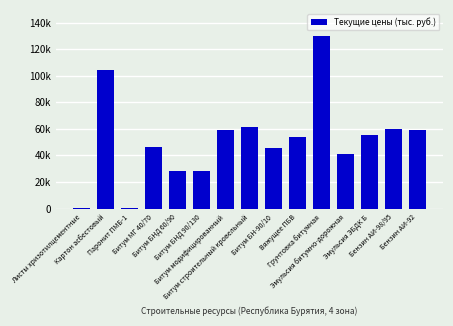

List the labels in order of value, smallest first.

Паронит ПМБ-1, Листы хризотилцементные, Битум БНД 90/130, Битум БНД 60/90, Эмульсия битумно-дорожная, Битум БН-90/10, Битум МГ 40/70, Вяжущее ПБВ, Эмульсия ЭБДК Б, Битум модифицированный, Бензин АИ-92, Бензин АИ-98/95, Битум строительный кровельный, Картон асбестовый, Грунтовка битумная